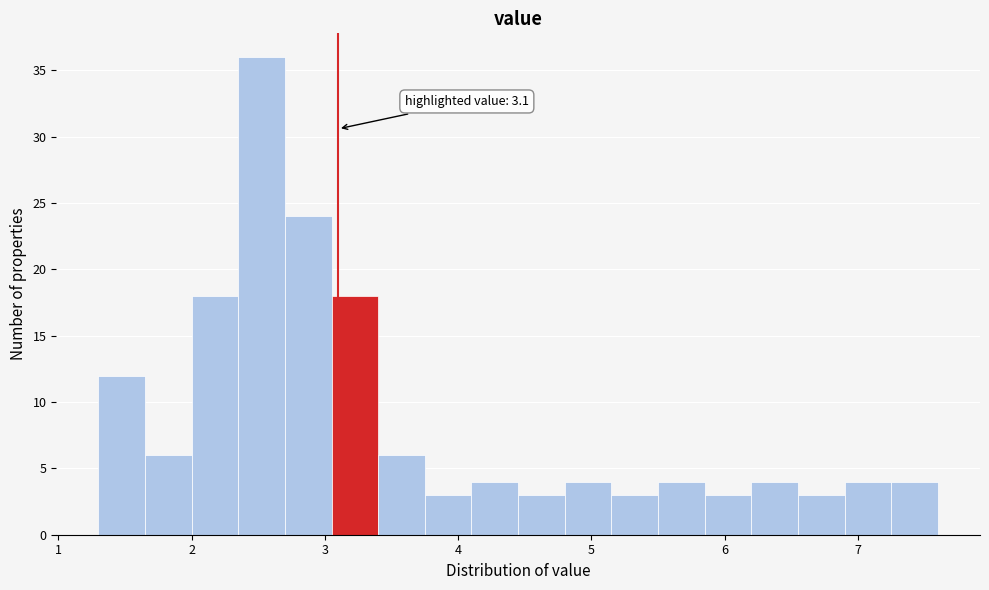

Around what value on the x-axis is the tallest bar? Give the approximate position of its centre, as read against the axis.

2.5